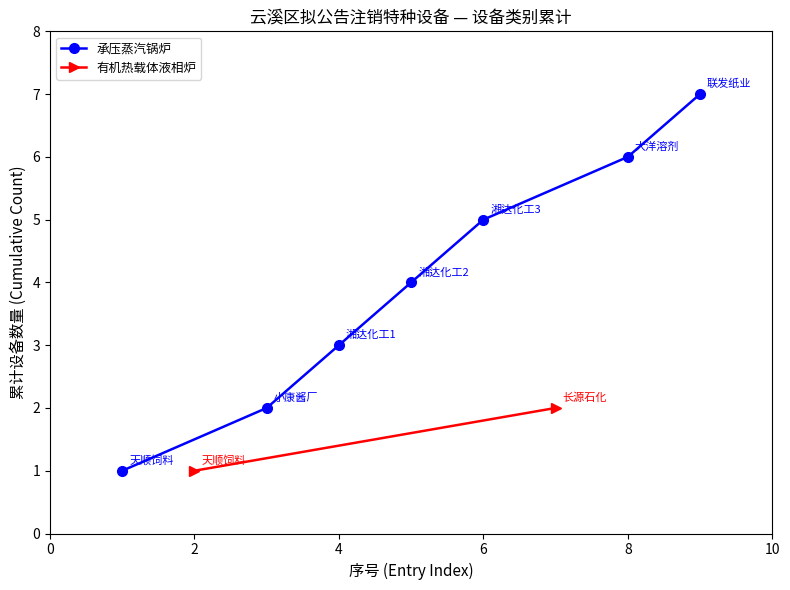

Reading right to left, extract all data points from this chart.

7	6	5	4	3	2	1